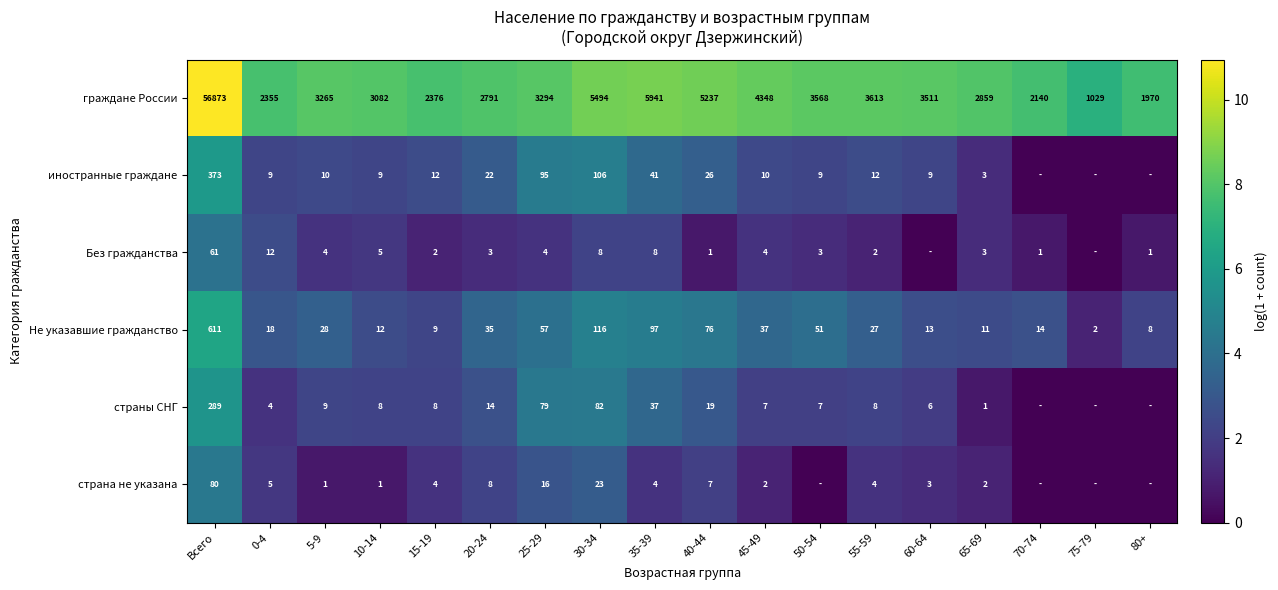

True or false: Не указавшие гражданство has a value of 3 at 80+.

False